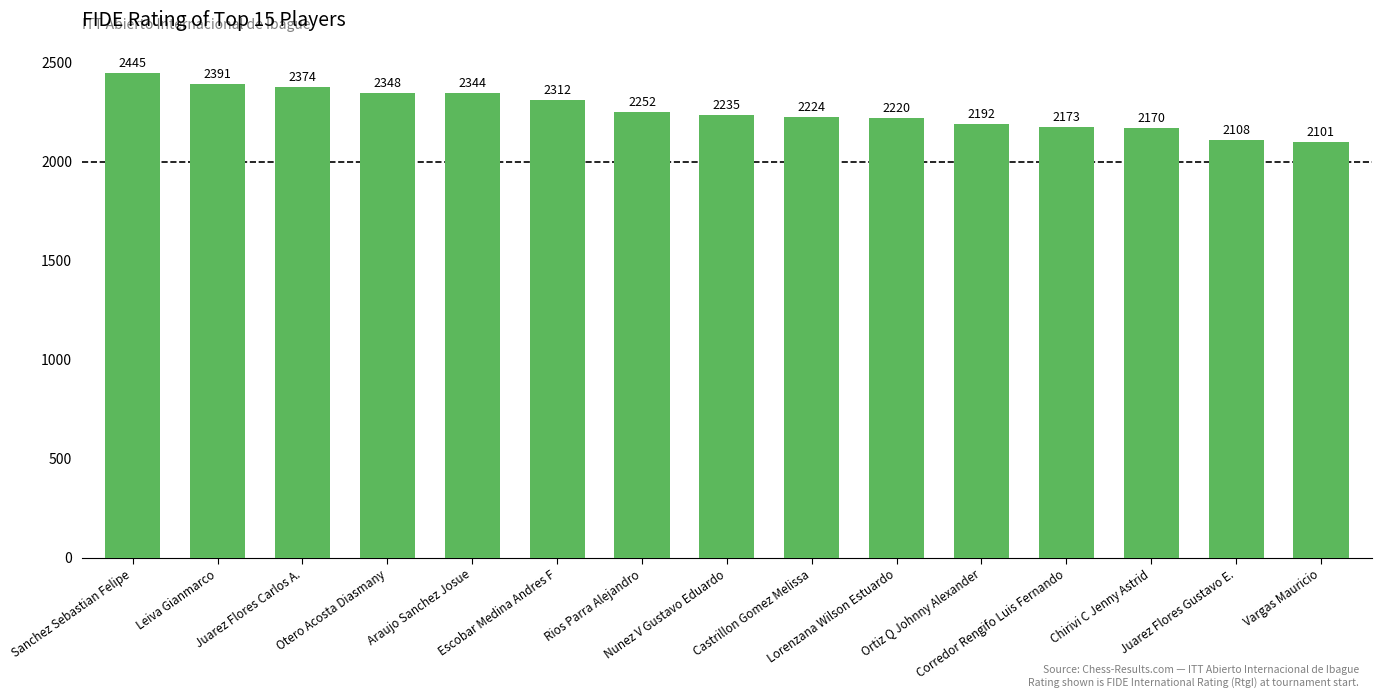

What is the smallest value displayed?

2101